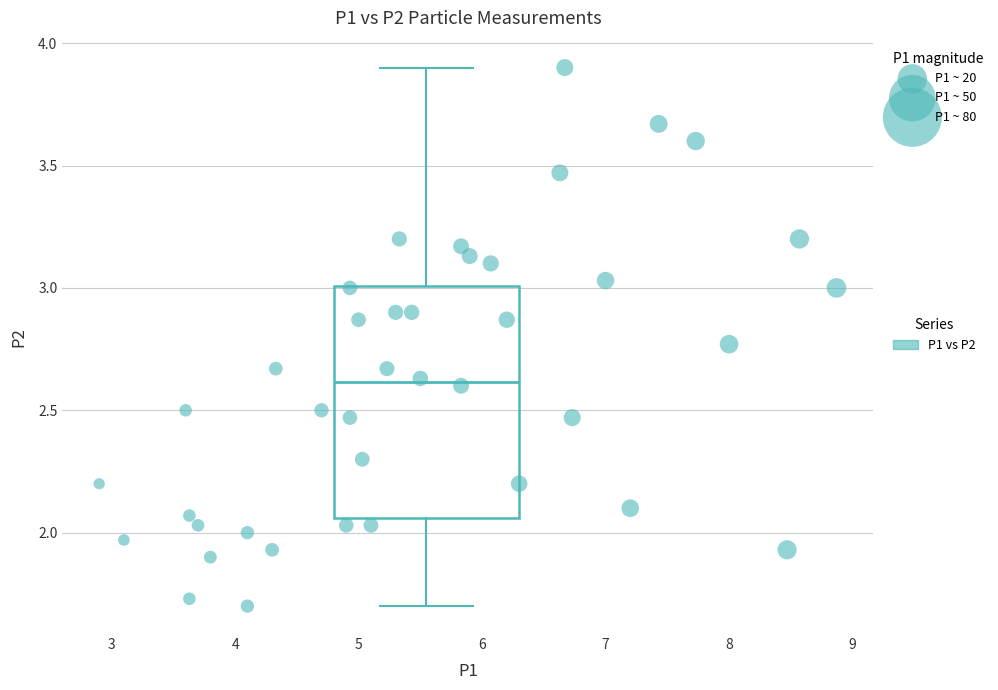

What is the range of X values (max minus min)?

6.0